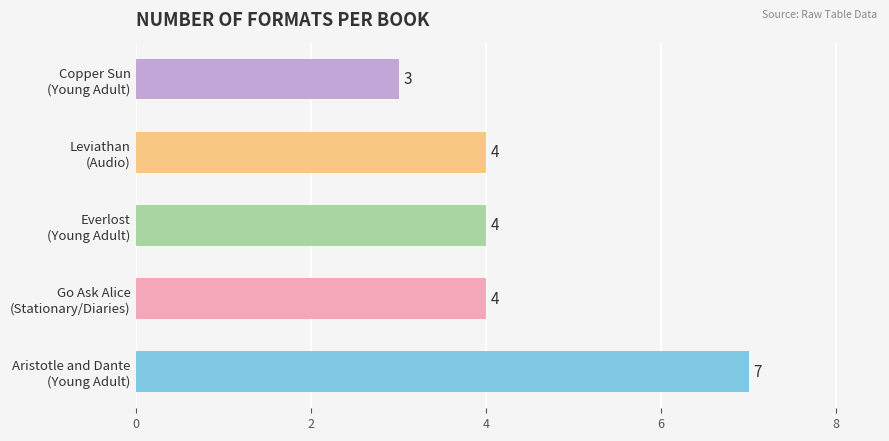

How many bars are there in total?

5